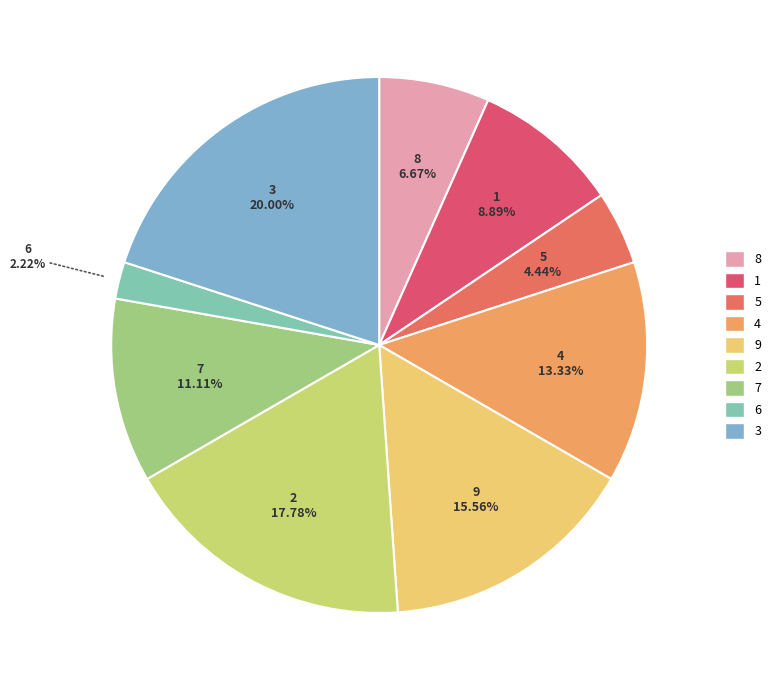

Combined, do 2 and 8 account for over 50%?

No